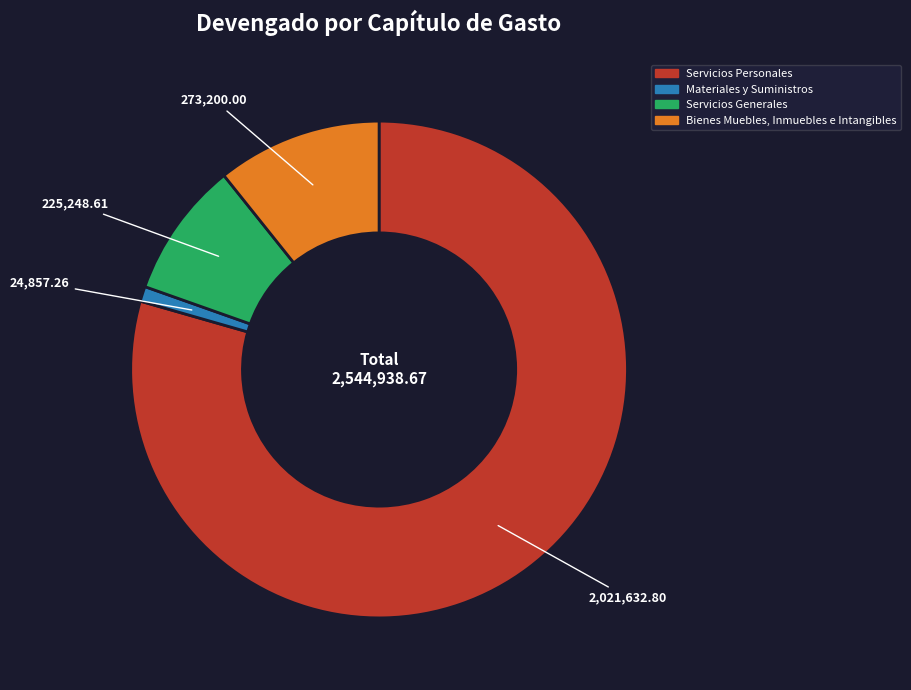

Is the sum of Bienes Muebles, Inmuebles e Intangibles and Materiales y Suministros greater than half?

No